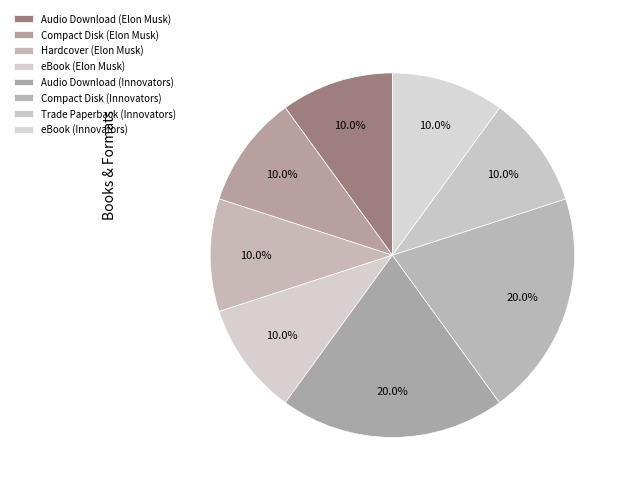

Which slice is the smallest?

Audio Download (Elon Musk)